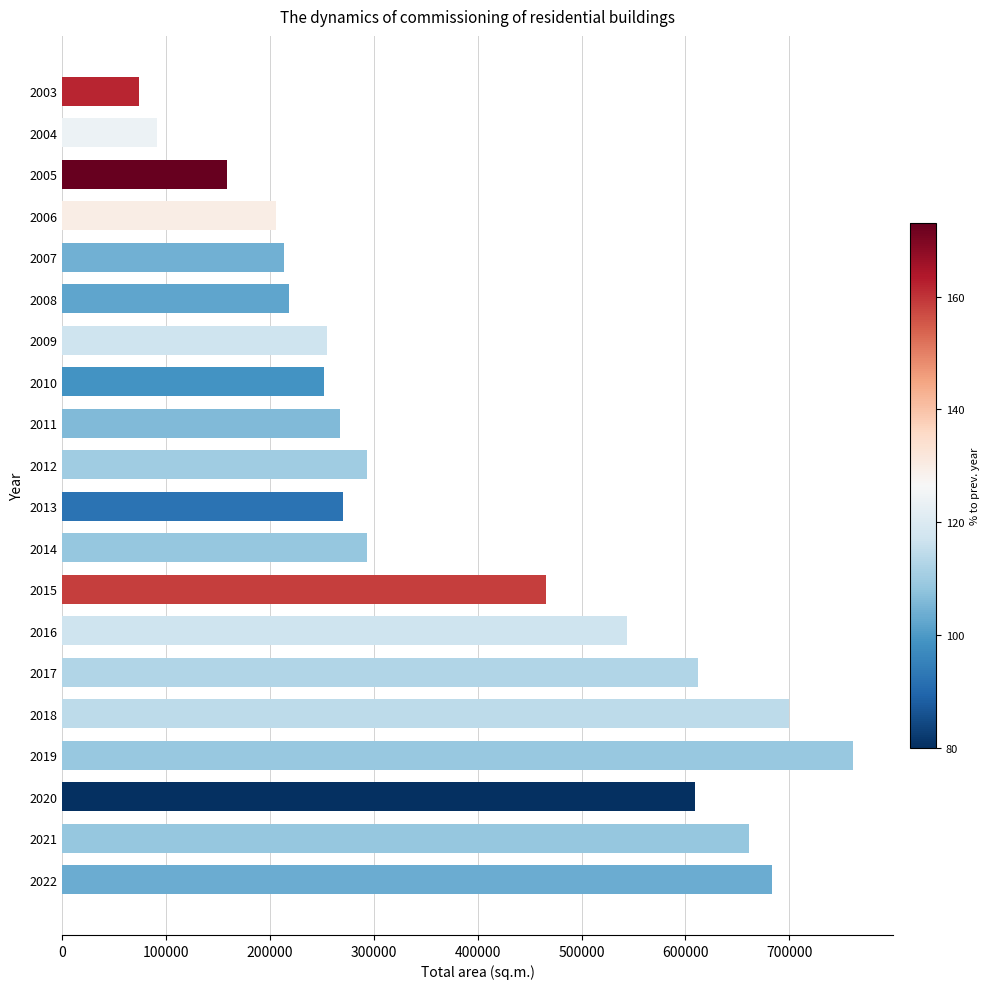

What is the sum of all values?

7628449